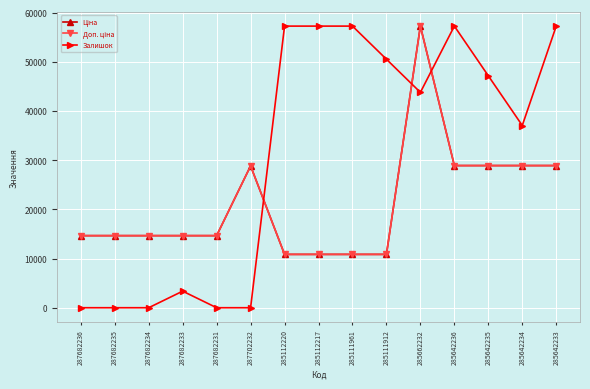

Which series has the largest total across all categories?

Залишок